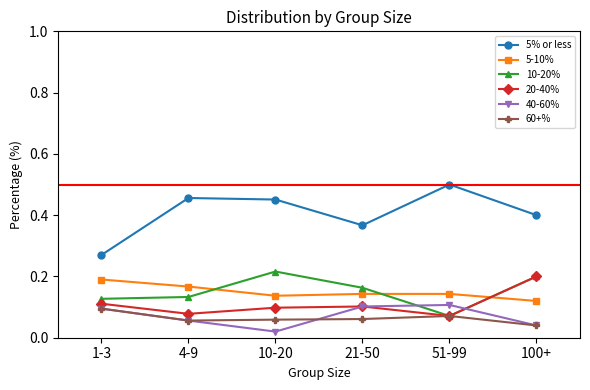

True or false: 20-40% has more than 0 points higher than both neighbors.

True